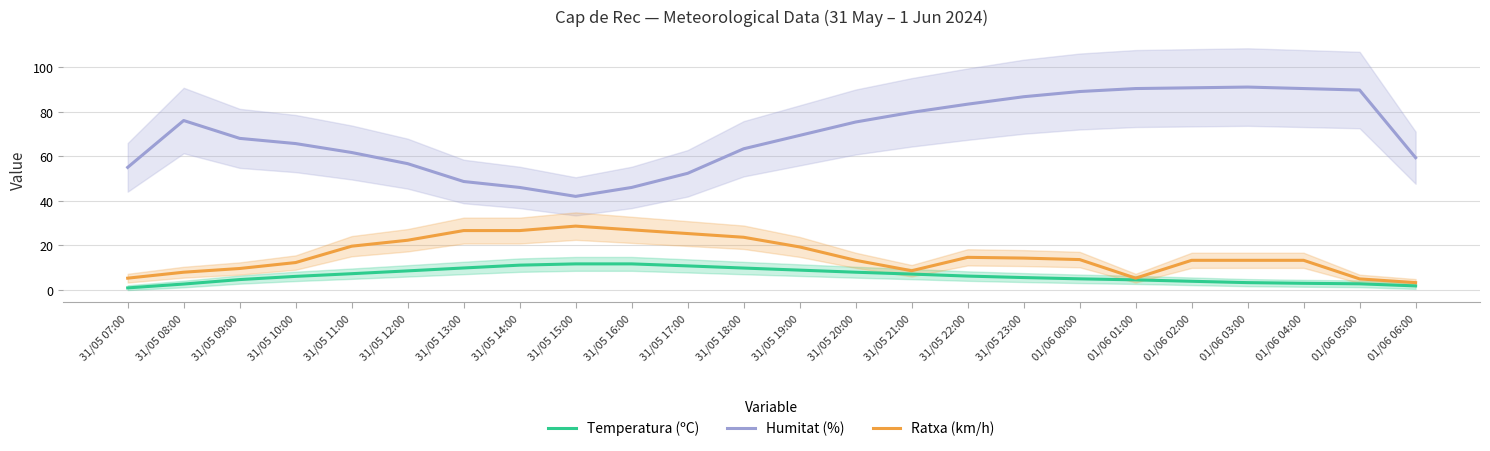

Reading left to right, transcribe all the data shown in this chart.

Temperatura (ºC): 31/05 07:00=1.0	31/05 08:00=2.7	31/05 09:00=4.7	31/05 10:00=6.1	31/05 11:00=7.3	31/05 12:00=8.6	31/05 13:00=9.9	31/05 14:00=11.2	31/05 15:00=11.7	31/05 16:00=11.7	31/05 17:00=10.8	31/05 18:00=9.9	31/05 19:00=8.9	31/05 20:00=8.0	31/05 21:00=7.2	31/05 22:00=6.3	31/05 23:00=5.6	01/06 00:00=5.0	01/06 01:00=4.6	01/06 02:00=3.9	01/06 03:00=3.3	01/06 04:00=3.0	01/06 05:00=2.8	01/06 06:00=1.9
Humitat (%): 31/05 07:00=55.0	31/05 08:00=76.0	31/05 09:00=68.0	31/05 10:00=65.7	31/05 11:00=61.7	31/05 12:00=56.7	31/05 13:00=48.7	31/05 14:00=46.0	31/05 15:00=42.0	31/05 16:00=46.0	31/05 17:00=52.3	31/05 18:00=63.3	31/05 19:00=69.3	31/05 20:00=75.3	31/05 21:00=79.7	31/05 22:00=83.3	31/05 23:00=86.7	01/06 00:00=89.0	01/06 01:00=90.3	01/06 02:00=90.7	01/06 03:00=91.0	01/06 04:00=90.3	01/06 05:00=89.7	01/06 06:00=59.3
Ratxa (km/h): 31/05 07:00=5.3	31/05 08:00=8.0	31/05 09:00=9.7	31/05 10:00=12.3	31/05 11:00=19.7	31/05 12:00=22.3	31/05 13:00=26.7	31/05 14:00=26.7	31/05 15:00=28.7	31/05 16:00=27.0	31/05 17:00=25.3	31/05 18:00=23.7	31/05 19:00=19.3	31/05 20:00=13.3	31/05 21:00=8.7	31/05 22:00=14.7	31/05 23:00=14.3	01/06 00:00=13.7	01/06 01:00=5.3	01/06 02:00=13.3	01/06 03:00=13.3	01/06 04:00=13.3	01/06 05:00=5.0	01/06 06:00=3.3